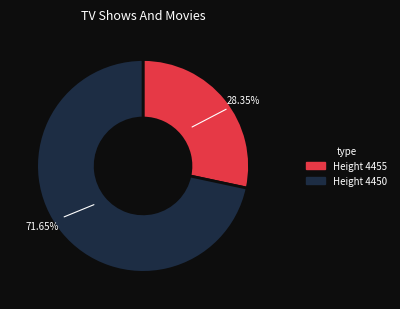

Does any single category account for the majority?

Yes